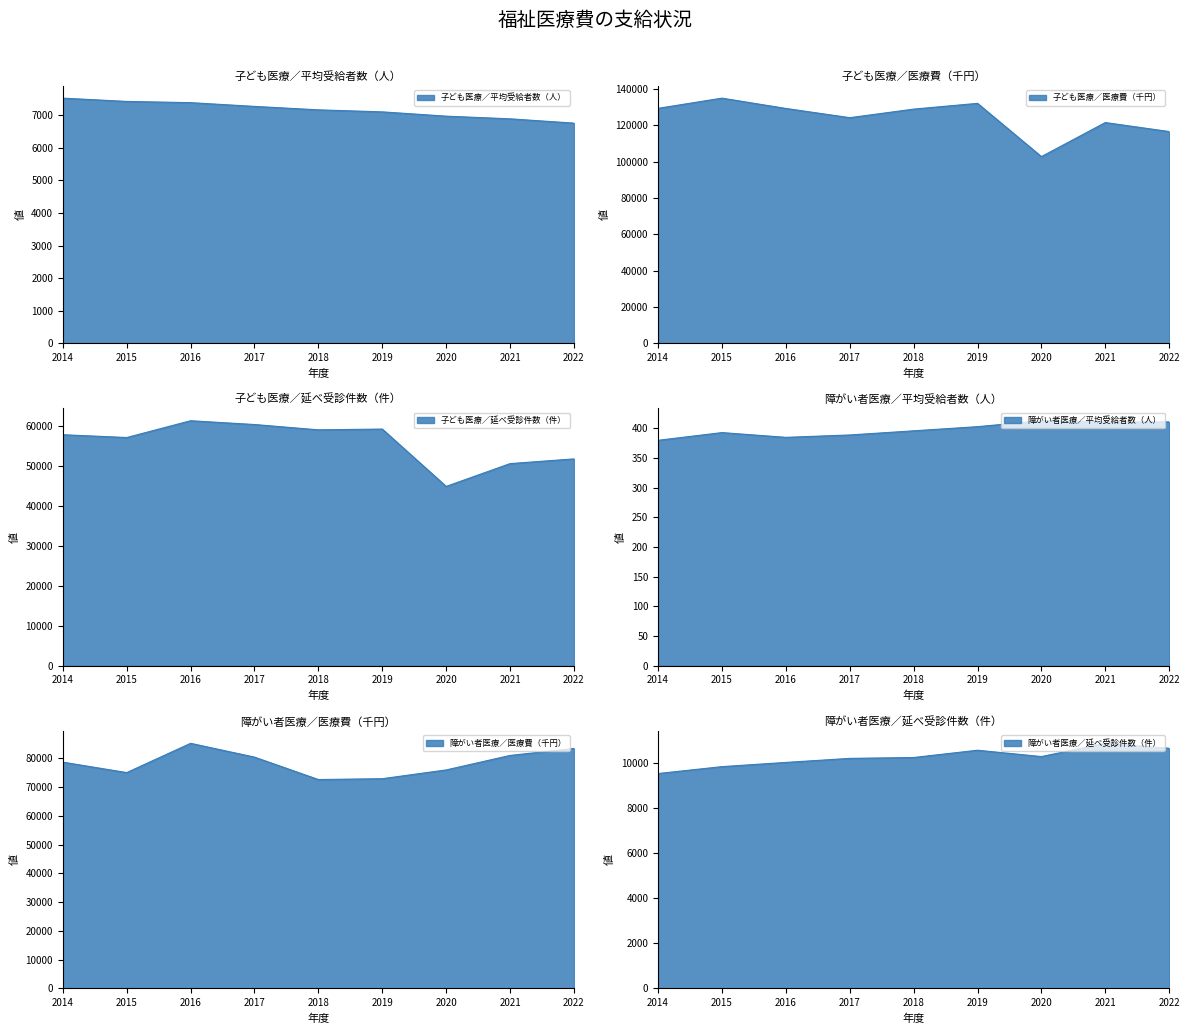

Reading left to right, transcribe all the data shown in this chart.

子ども医療／平均受給者数（人）: 2014=7531	2015=7430	2016=7392	2017=7277	2018=7171	2019=7109	2020=6977	2021=6895	2022=6763
子ども医療／医療費（千円）: 2014=129447	2015=135063	2016=129380	2017=124290	2018=129011	2019=132185	2020=102828	2021=121607	2022=116642
子ども医療／延べ受診件数（件）: 2014=57866	2015=57165	2016=61370	2017=60421	2018=59089	2019=59283	2020=44922	2021=50630	2022=51811
障がい者医療／平均受給者数（人）: 2014=380	2015=393	2016=385	2017=389	2018=396	2019=403	2020=413	2021=411	2022=411
障がい者医療／医療費（千円）: 2014=78659	2015=75030	2016=85206	2017=80410	2018=72612	2019=72905	2020=75954	2021=80992	2022=83421
障がい者医療／延べ受診件数（件）: 2014=9527	2015=9833	2016=10020	2017=10199	2018=10238	2019=10561	2020=10280	2021=10867	2022=10647